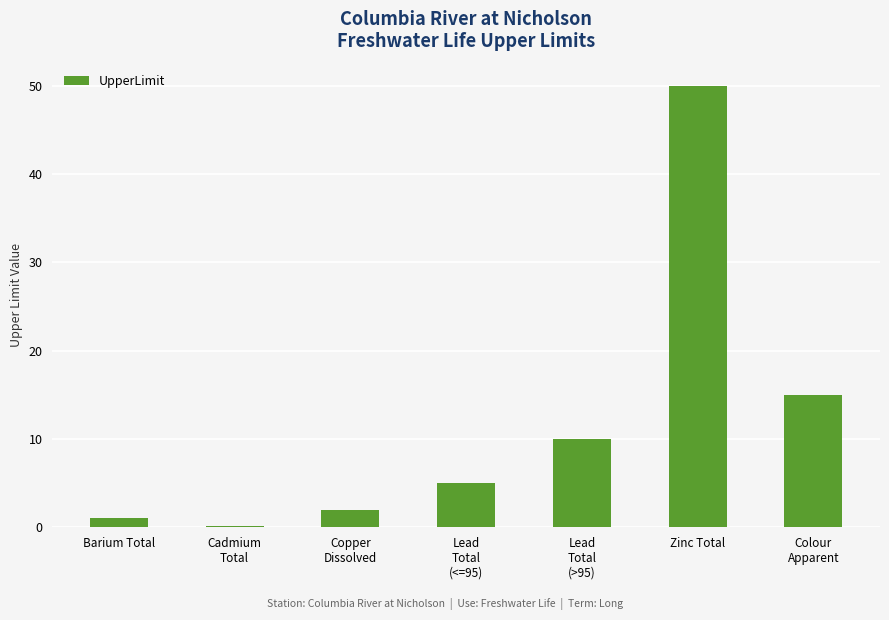

What is the sum of the values at Zinc Total and Lead
Total
(<=95)?

55.0